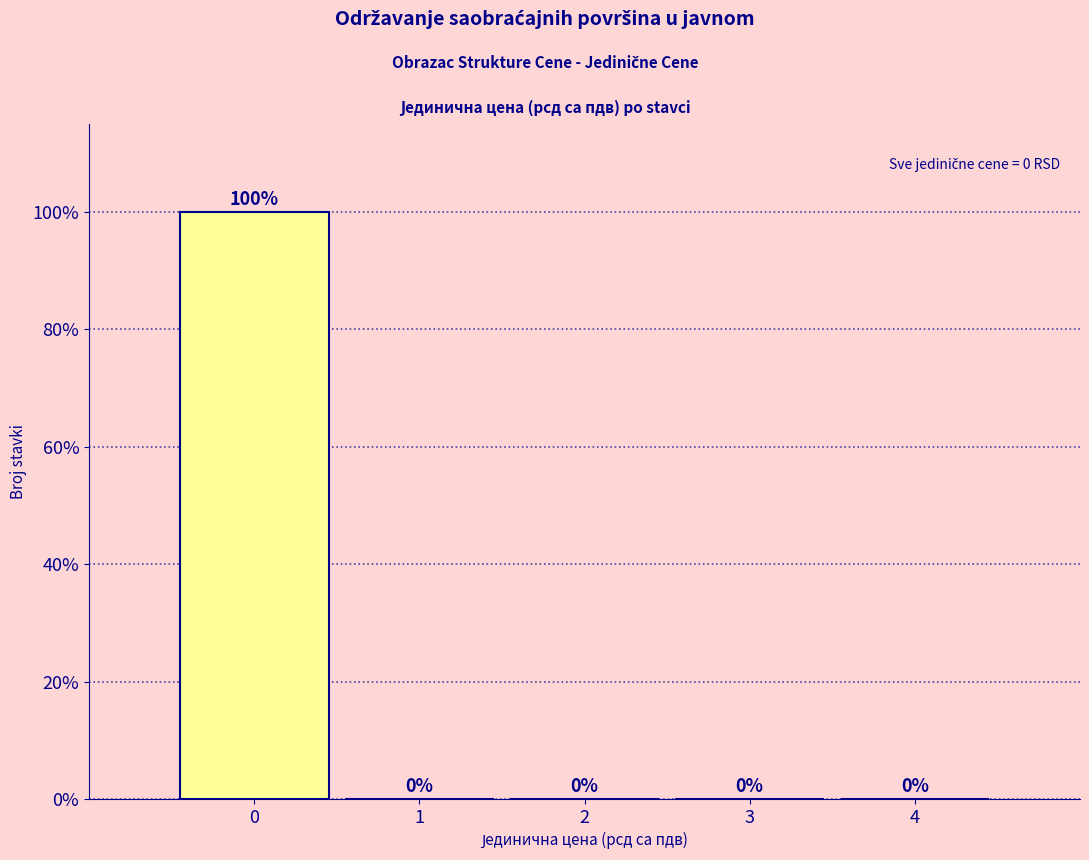

Reading left to right, list every bar in this chart as the range it spans on the x-axis followed by its height.

-0.5 to 0.5: 100
0.5 to 1.5: 0
1.5 to 2.5: 0
2.5 to 3.5: 0
3.5 to 4.5: 0